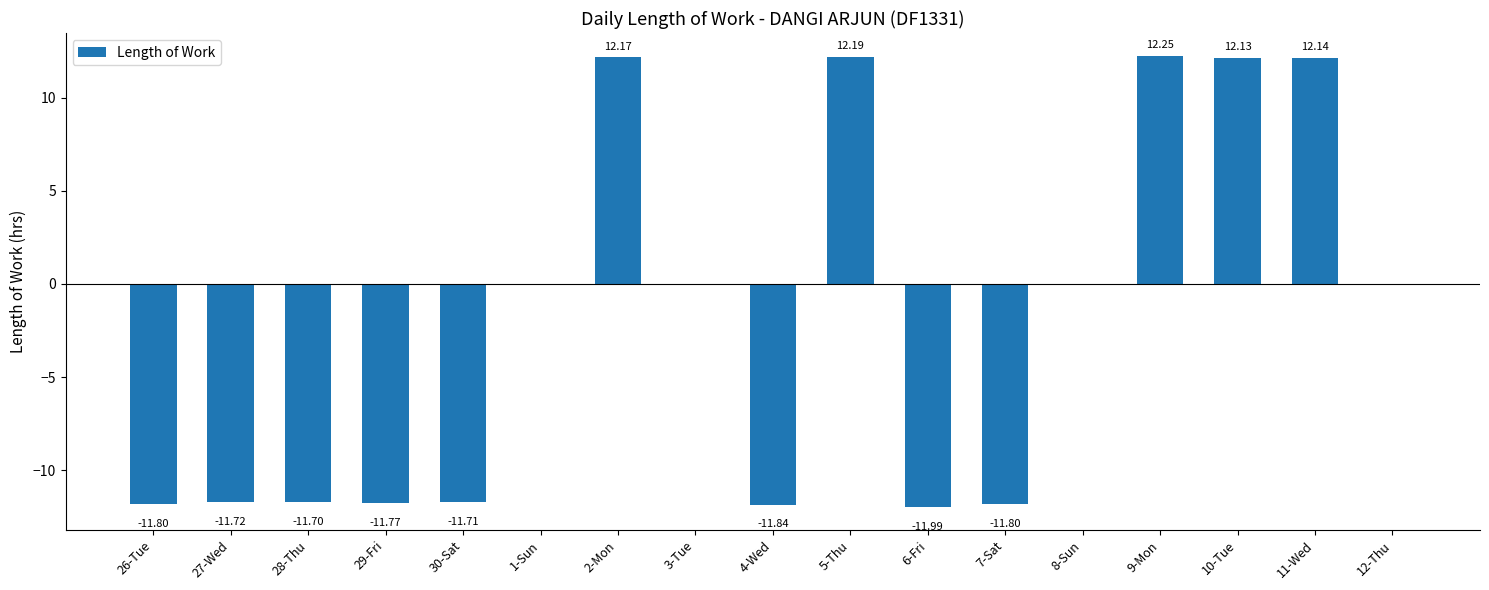

What value does the data have at 29-Fri?

-11.8